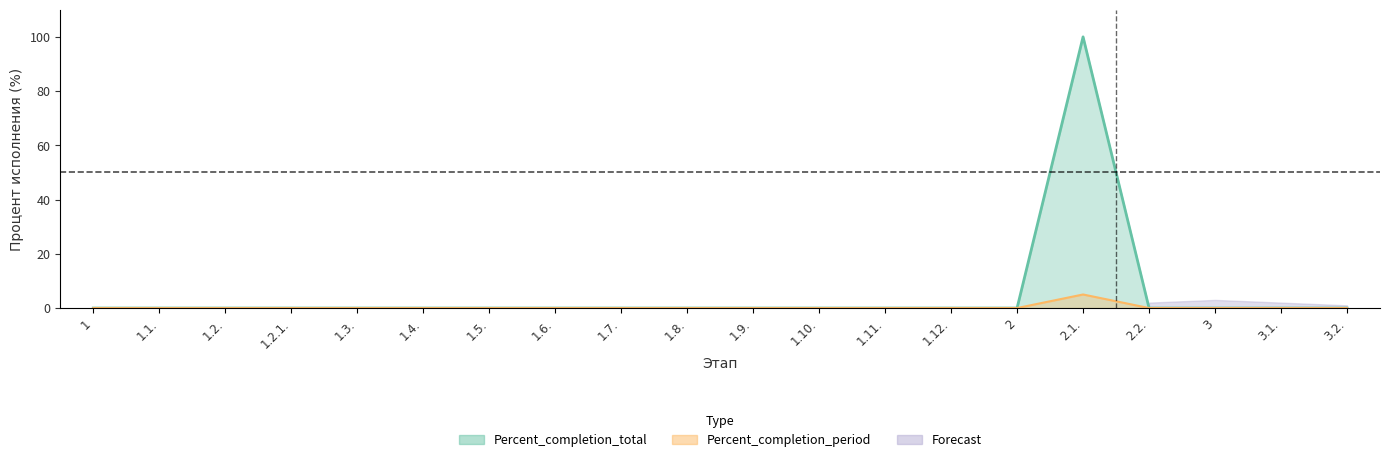

The chart shows a value of 0 at 1.2.1.. True or false?

True